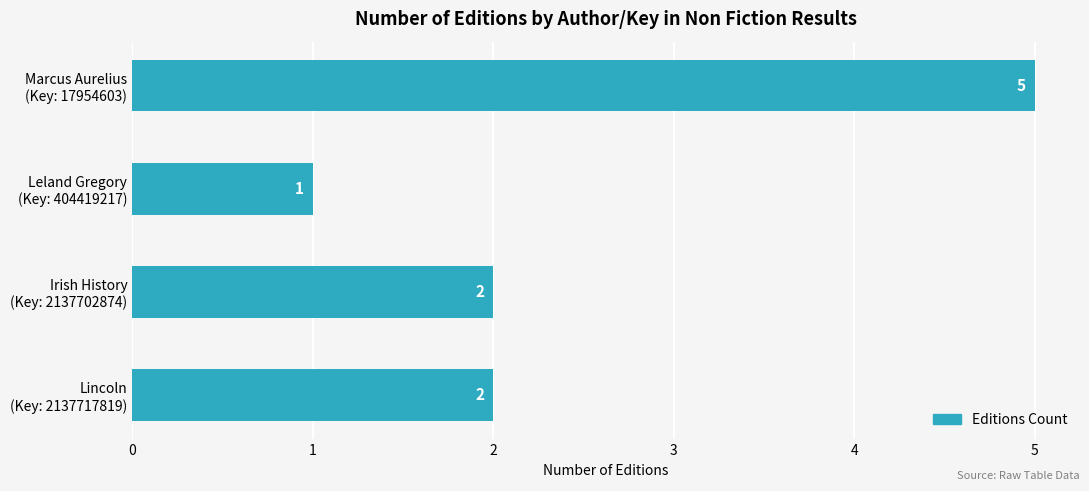

What is the sum of all values?

10